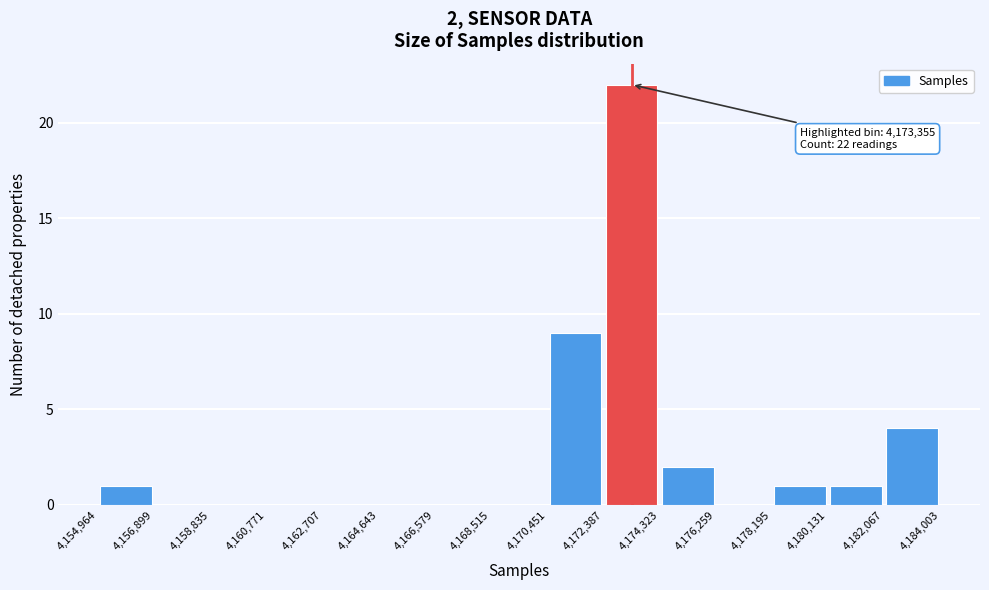

Over which range of the x-axis is the bar tallest?

4,172,387 to 4,174,323